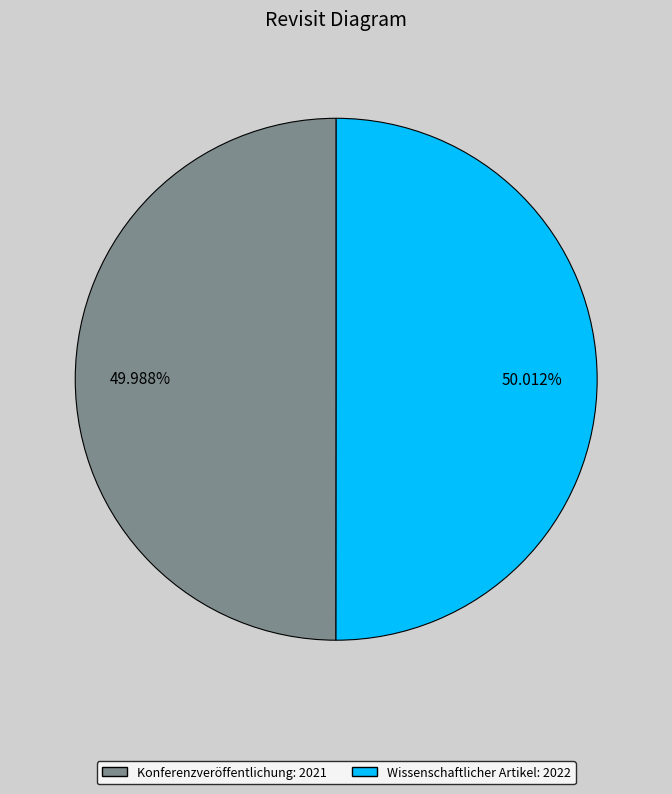

How many segments does this pie chart have?

2